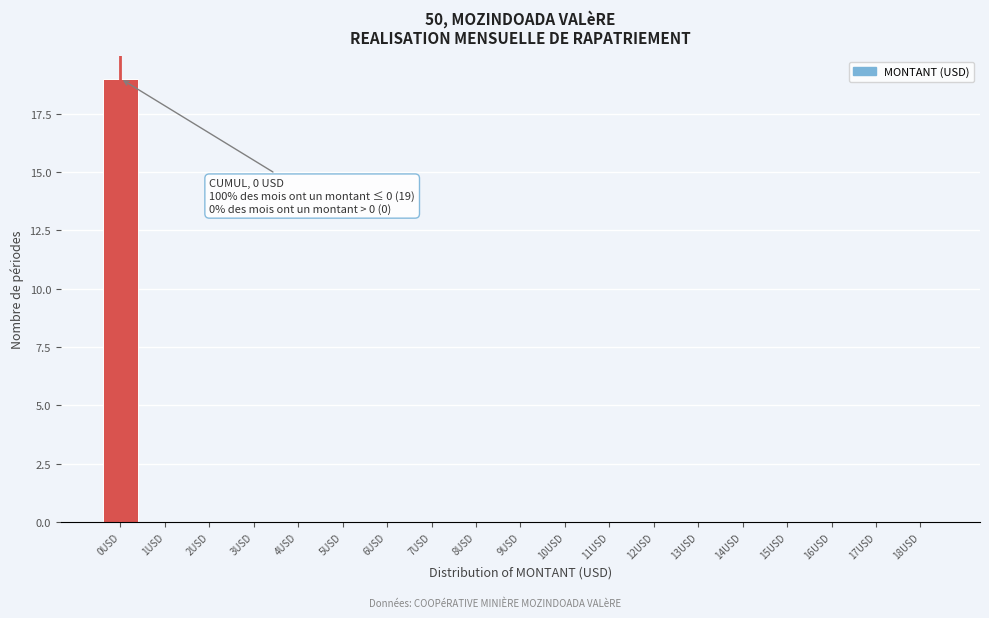

Reading left to right, extract all data points from this chart.

0USD=19	1USD=0	2USD=0	3USD=0	4USD=0	5USD=0	6USD=0	7USD=0	8USD=0	9USD=0	10USD=0	11USD=0	12USD=0	13USD=0	14USD=0	15USD=0	16USD=0	17USD=0	18USD=0